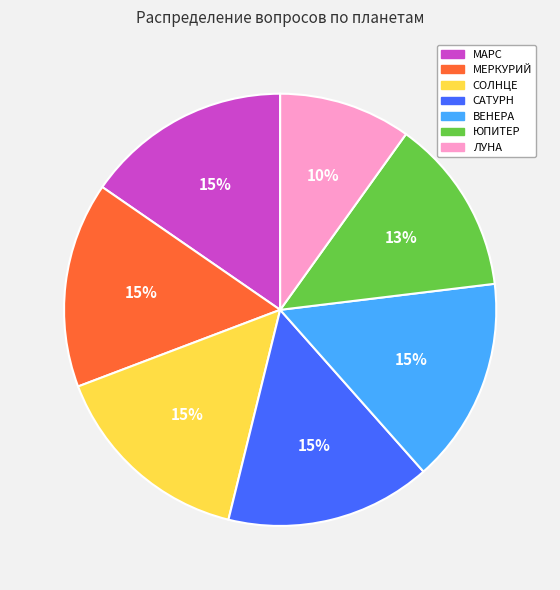

To the nearest percent, what percentage of the pie is ВЕНЕРА?

15%